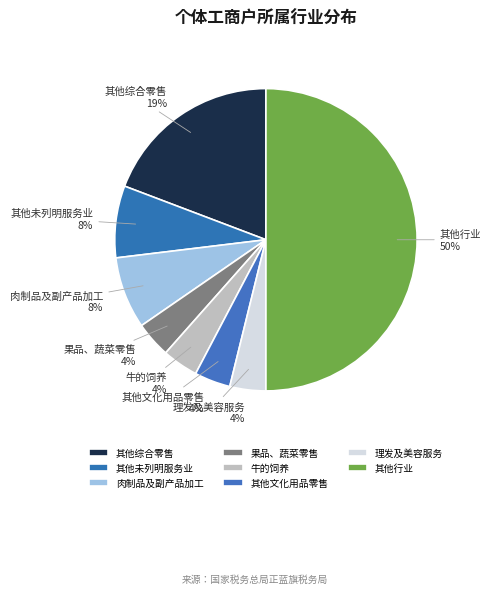

To the nearest percent, what portion does 肉制品及副产品加工 represent?

8%